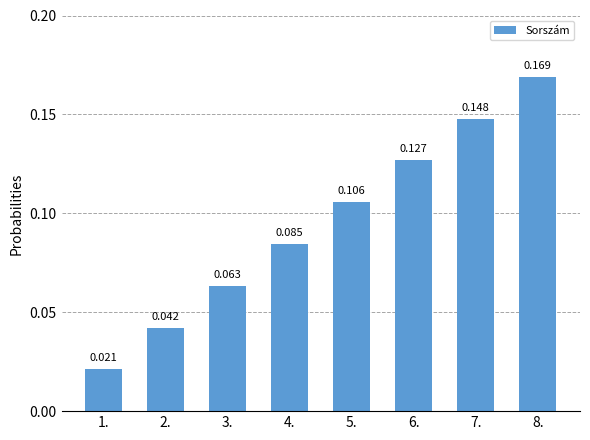

What value does the data have at 7.?

0.1